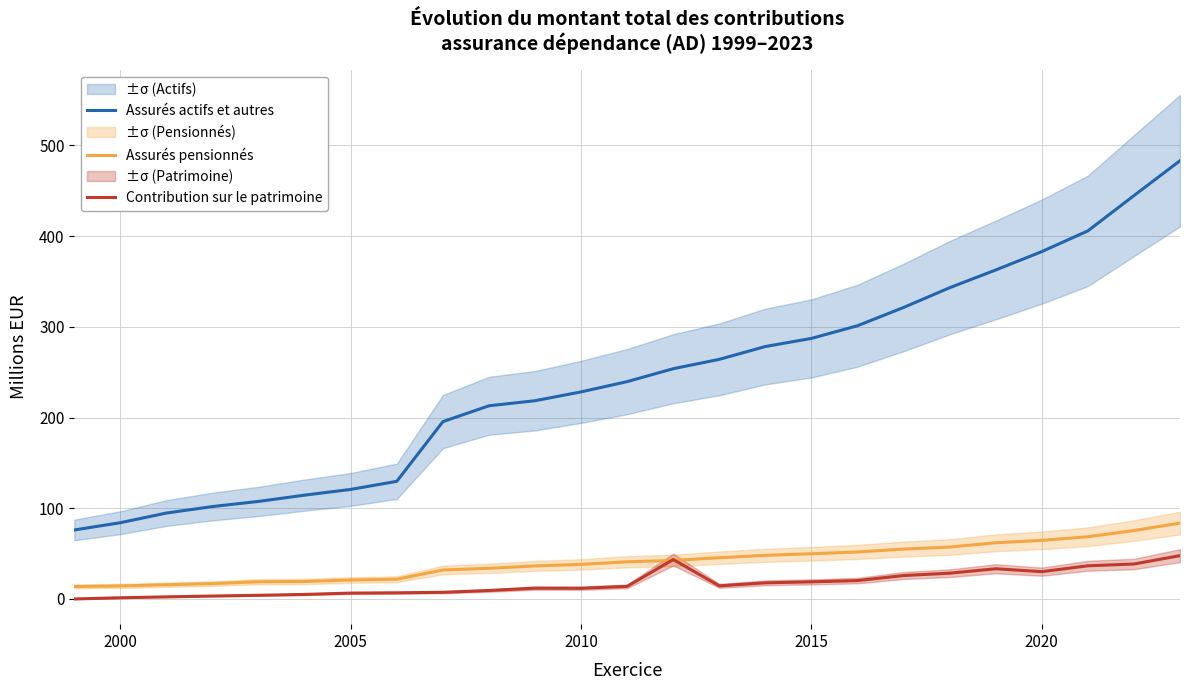

True or false: Assurés actifs et autres has a value of 60.2 at 2015.

False